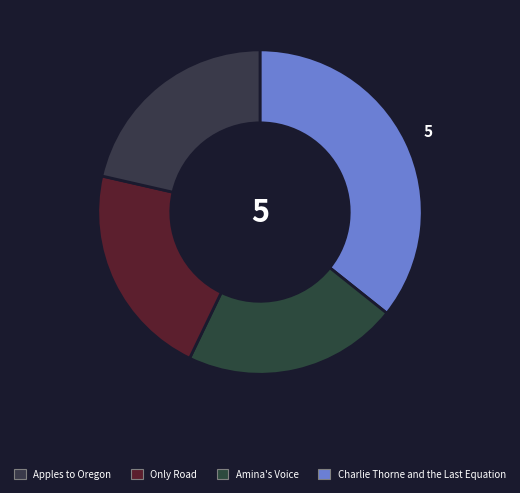

Which category has the smallest portion of the pie?

Amina's Voice